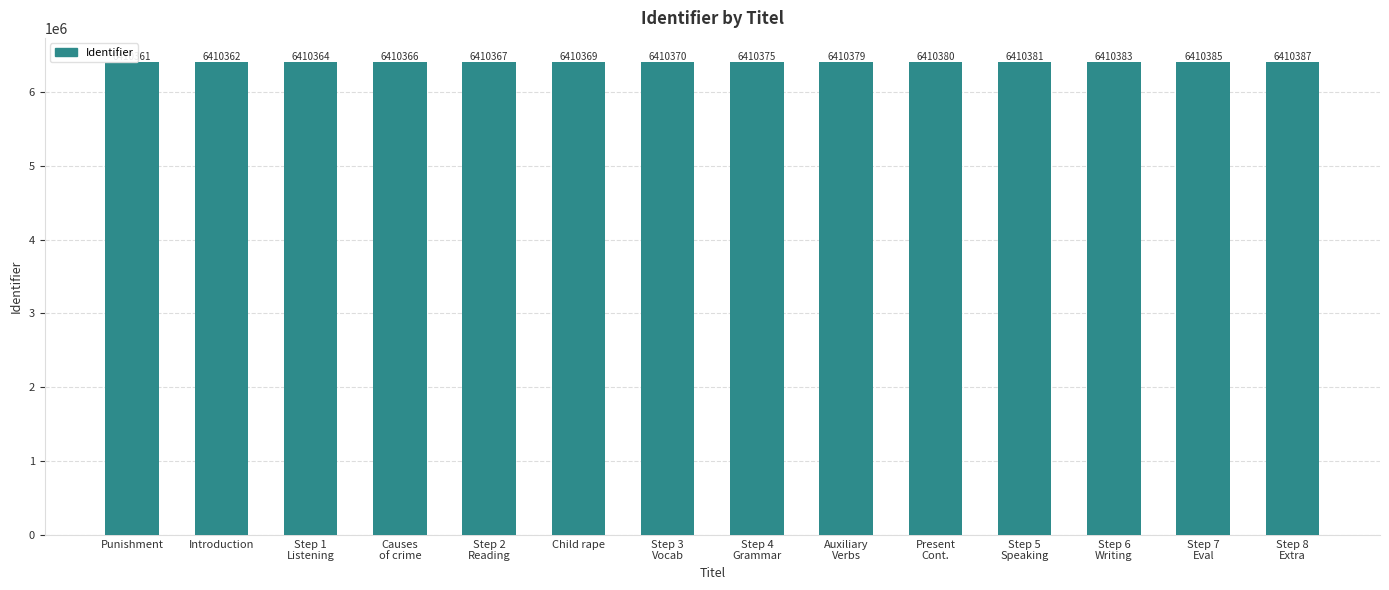

How many series are shown in this chart?

1